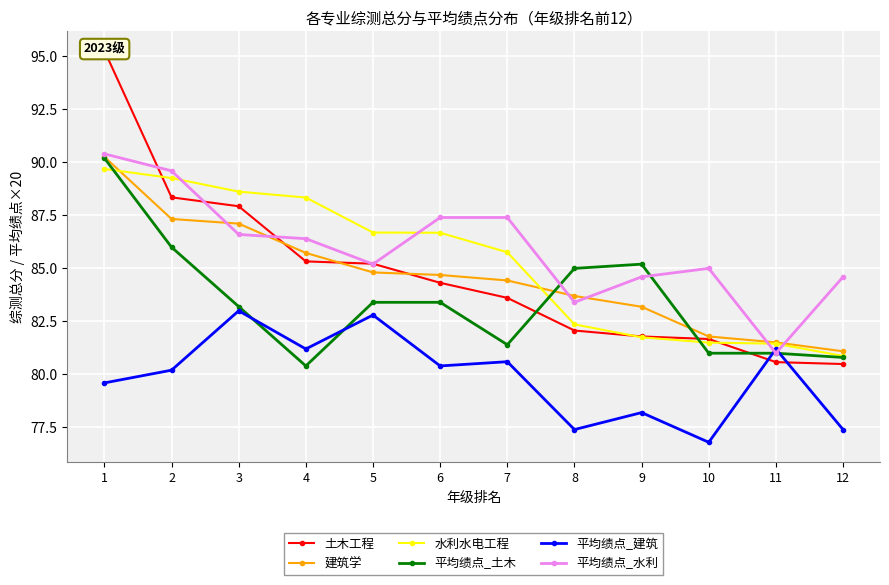

At which category does 平均绩点_水利 reach its first local valley?

5